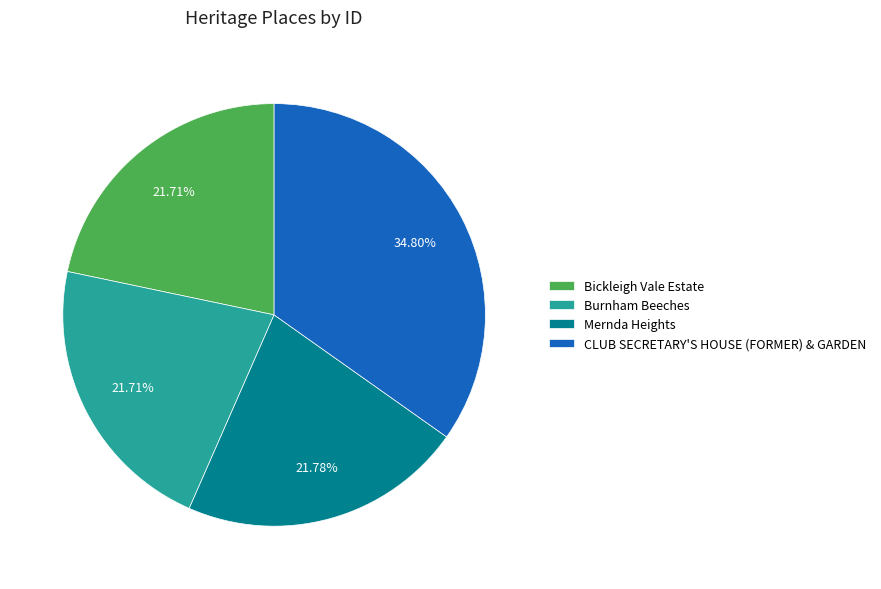

What is the largest slice in the pie chart?

CLUB SECRETARY'S HOUSE (FORMER) & GARDEN